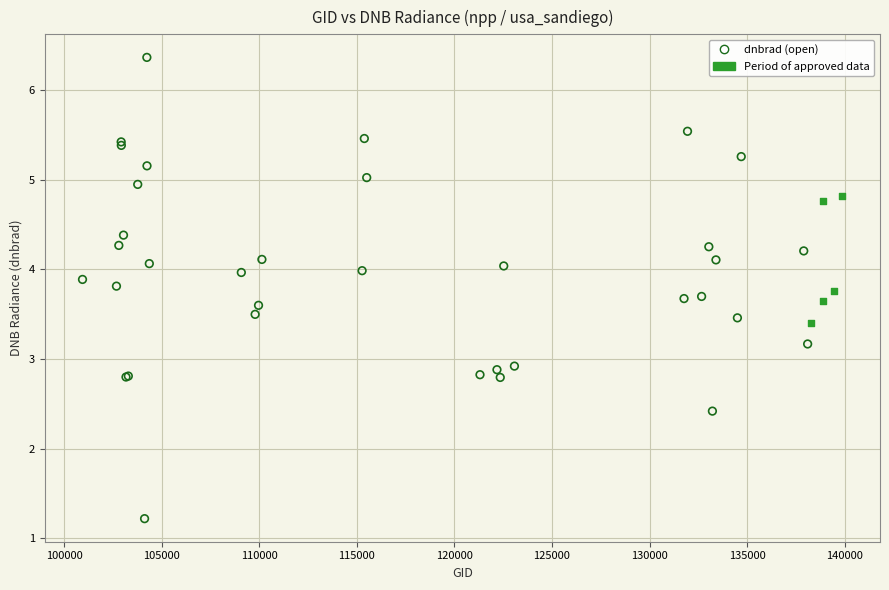

Which series reaches the minimum Y coordinate?

dnbrad (open)